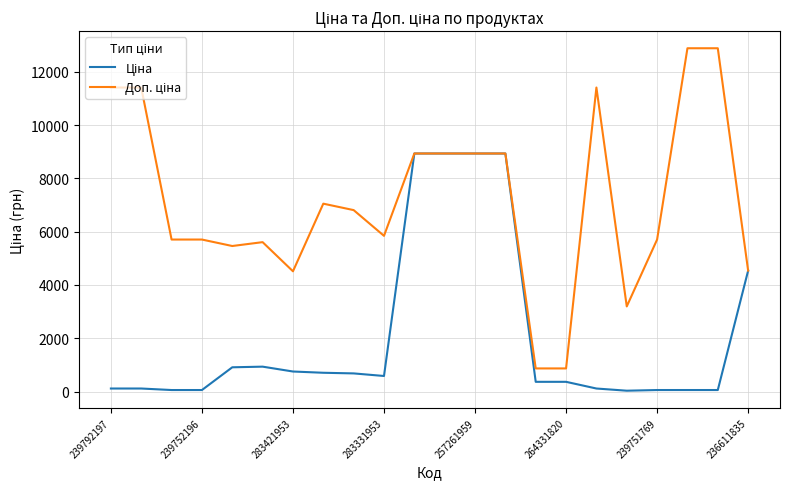

What is the maximum value shown in the chart?

12884.0